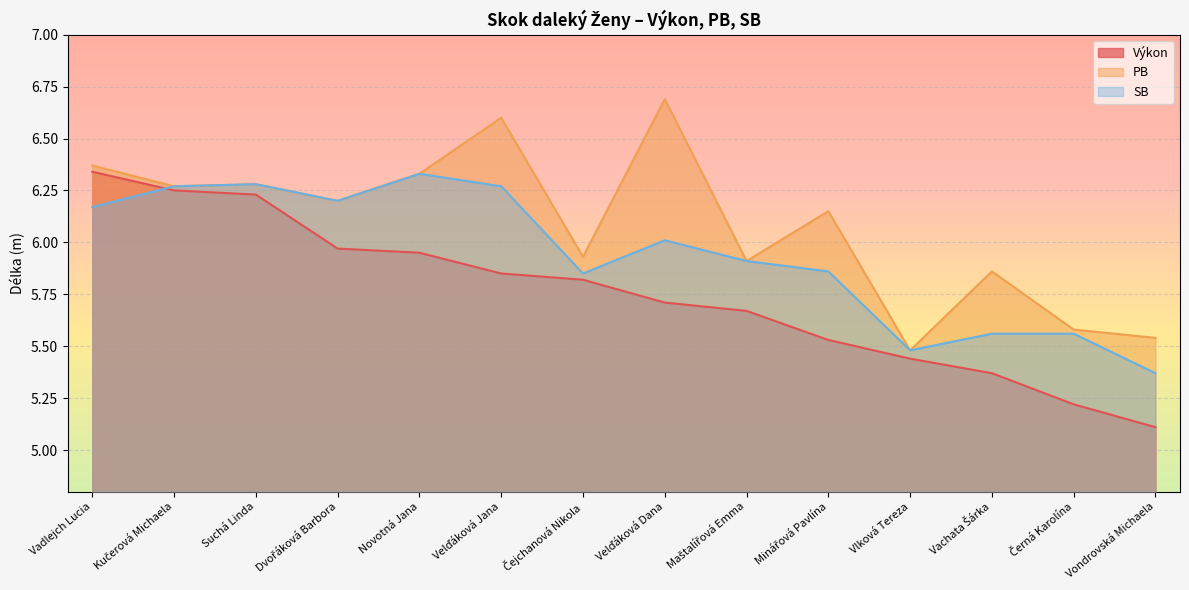

What is the label of the 8th point from the right?

Čejchanová Nikola